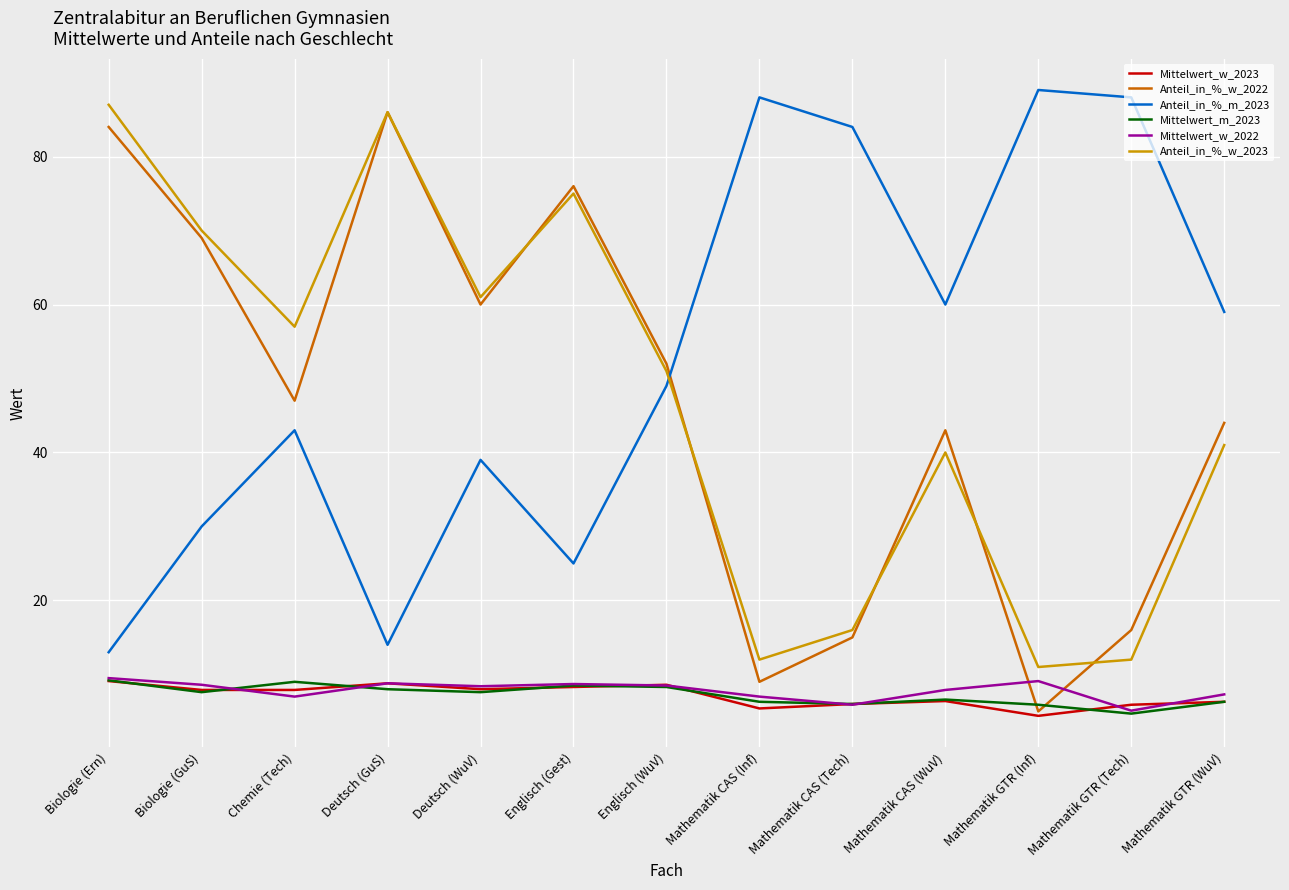

What is the spread (max minus min) of values at Englisch (Gest)?

67.7